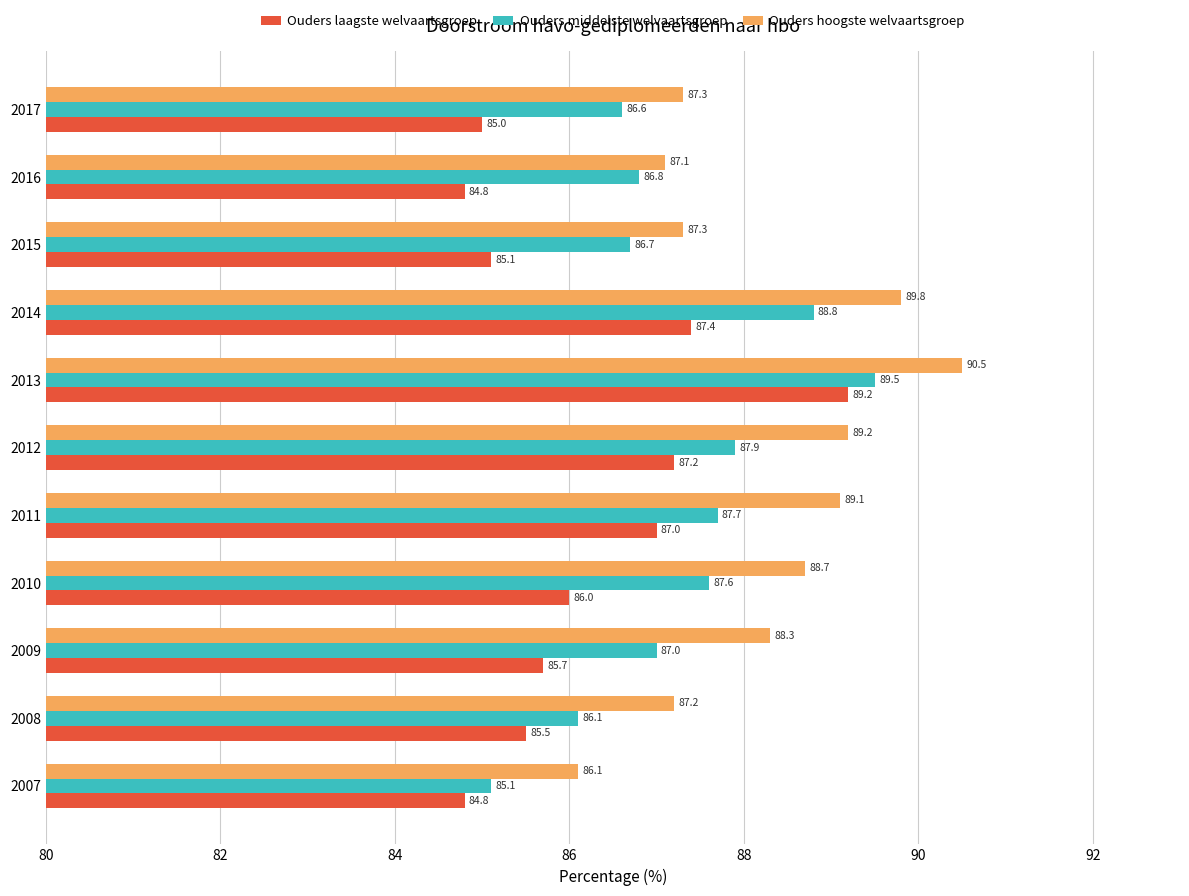

Read the Ouders middelste welvaartsgroep value at 2015.

86.7